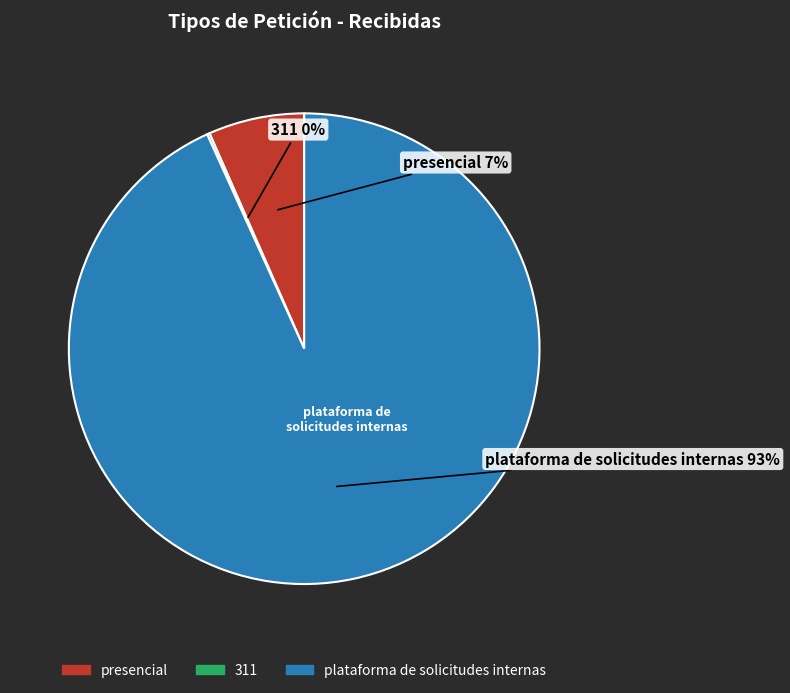

To the nearest percent, what percentage of the pie is presencial?

7%